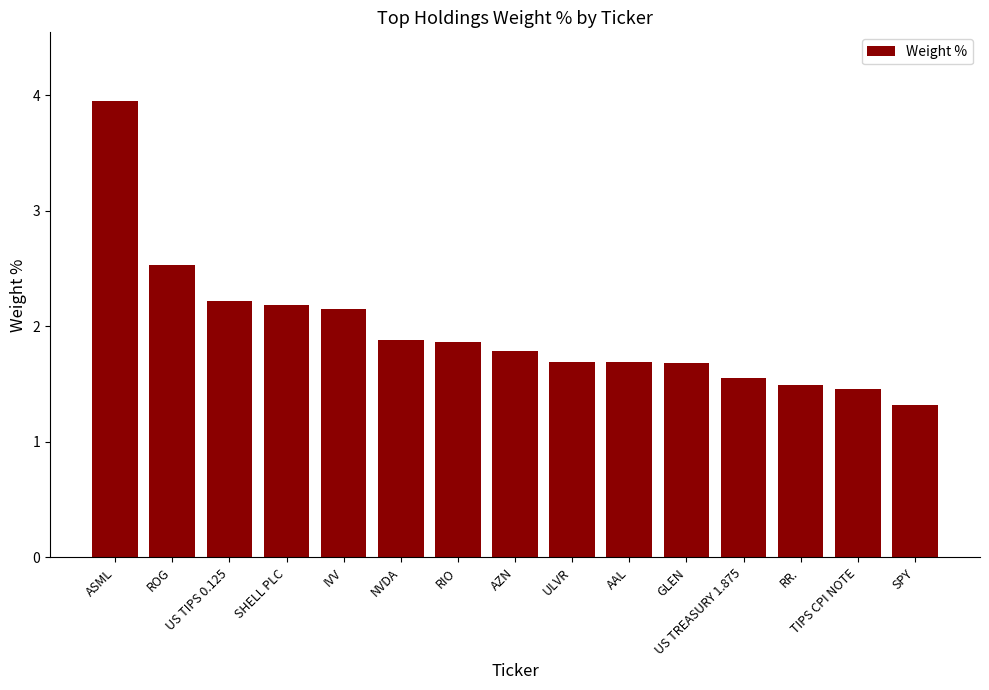

What is the label of the 15th bar from the left?

SPY